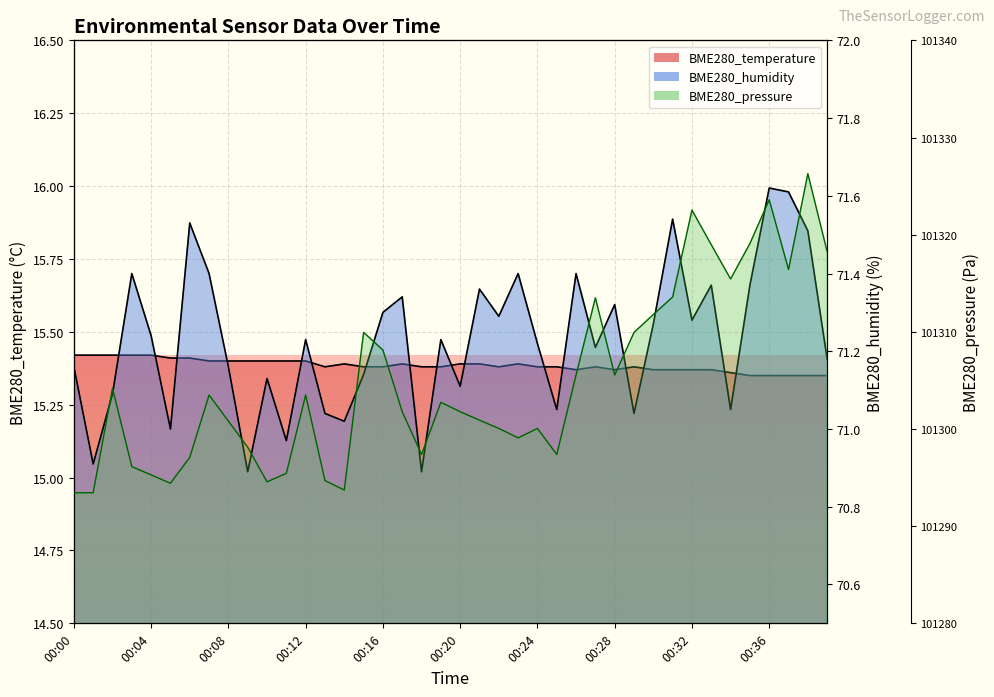

Where is the first local maximum for BME280_humidity?

00:03